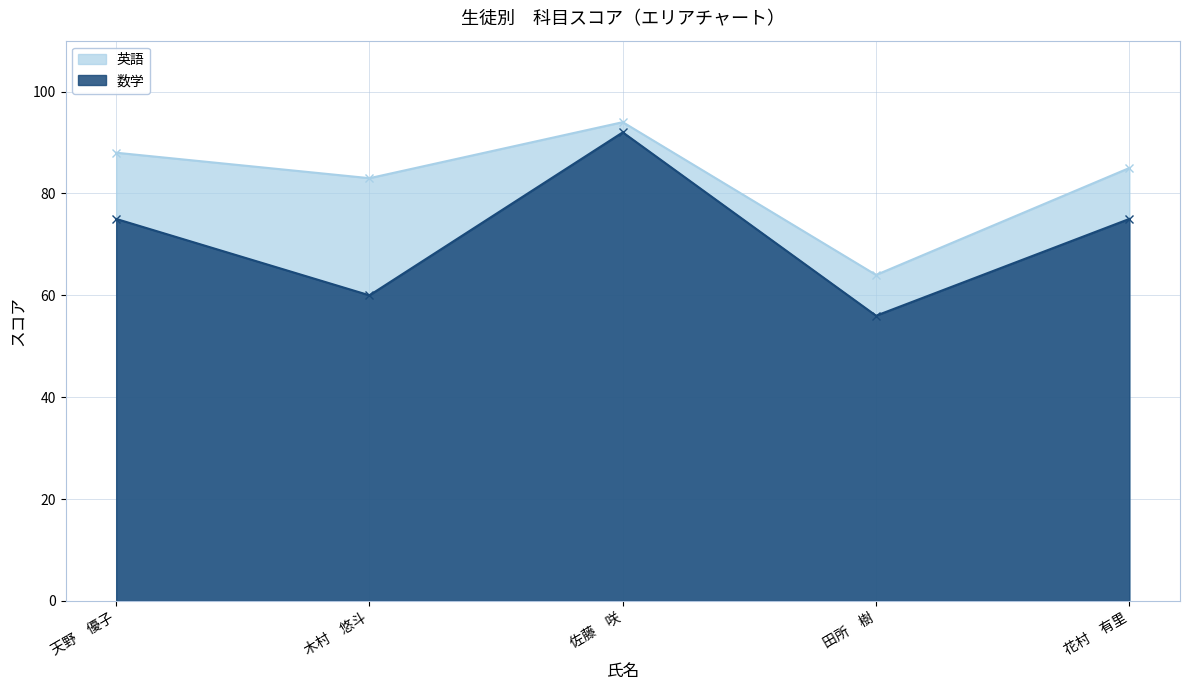

True or false: 英語 and 数学 cross at least once.

False